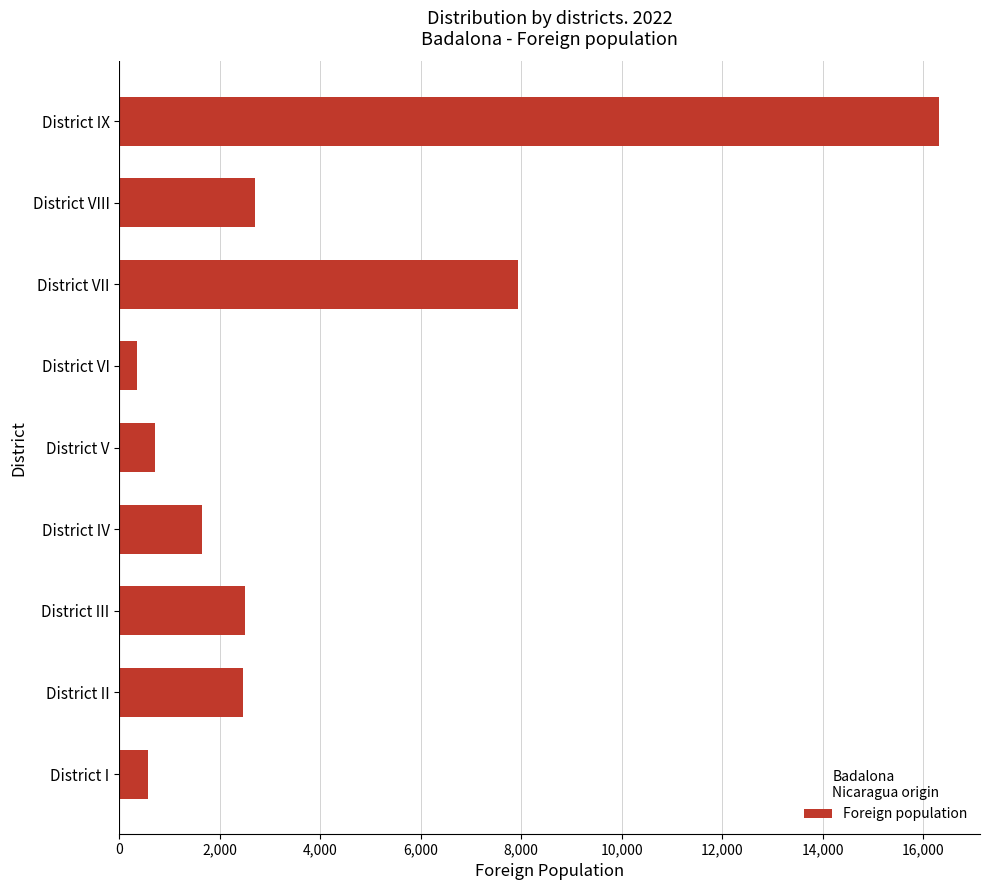

The value at District VII is 12321. True or false?

False